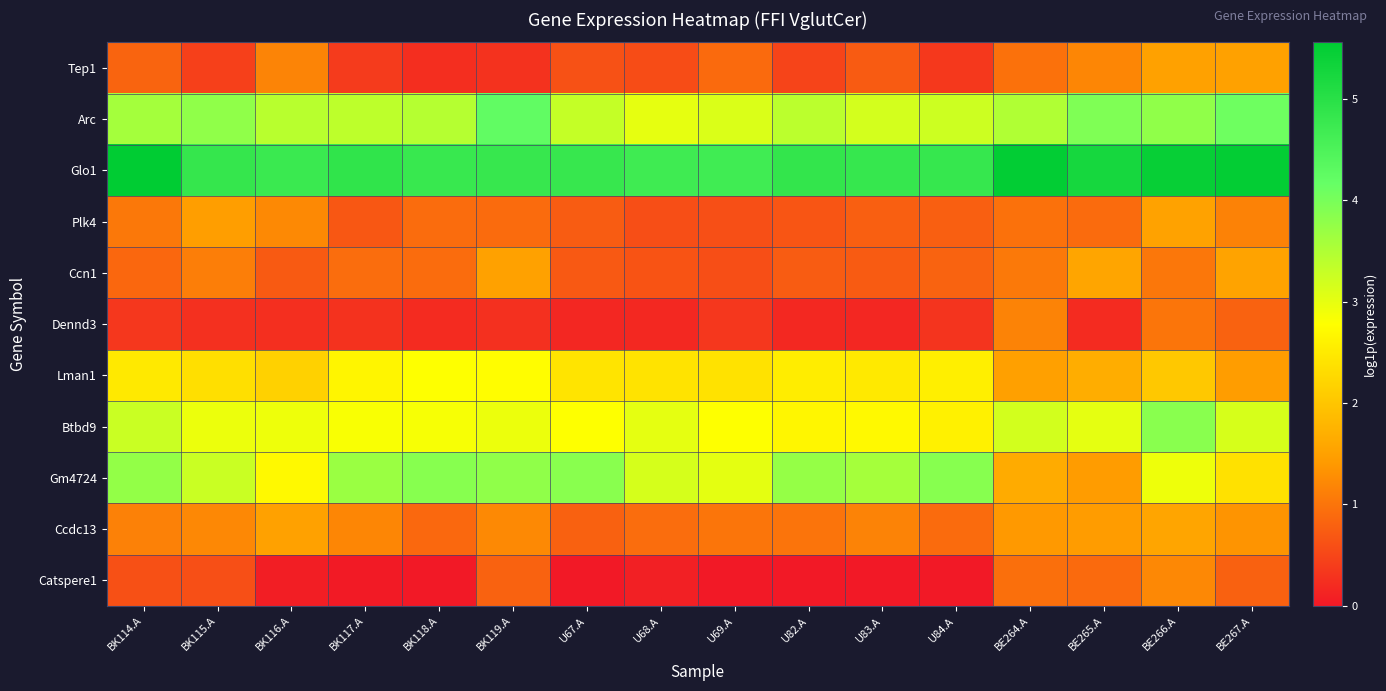

Reading right to left, what are all the values shown in this chart?

Tep1: BE267.A=1.5	BE266.A=1.5	BE265.A=1.2	BE264.A=1.0	U84.A=0.3	U83.A=0.7	U82.A=0.5	U69.A=0.9	U68.A=0.6	U67.A=0.6	BK119.A=0.3	BK118.A=0.2	BK117.A=0.4	BK116.A=1.2	BK115.A=0.4	BK114.A=0.8
Arc: BE267.A=4.1	BE266.A=3.8	BE265.A=3.9	BE264.A=3.5	U84.A=3.2	U83.A=3.2	U82.A=3.4	U69.A=3.1	U68.A=3.0	U67.A=3.3	BK119.A=4.2	BK118.A=3.4	BK117.A=3.4	BK116.A=3.4	BK115.A=3.8	BK114.A=3.6
Glo1: BE267.A=5.5	BE266.A=5.5	BE265.A=5.2	BE264.A=5.5	U84.A=4.8	U83.A=4.8	U82.A=4.9	U69.A=4.7	U68.A=4.7	U67.A=4.8	BK119.A=4.8	BK118.A=4.8	BK117.A=4.9	BK116.A=4.8	BK115.A=4.8	BK114.A=5.6
Plk4: BE267.A=1.1	BE266.A=1.5	BE265.A=0.9	BE264.A=1.0	U84.A=0.8	U83.A=0.8	U82.A=0.7	U69.A=0.6	U68.A=0.6	U67.A=0.7	BK119.A=0.9	BK118.A=0.9	BK117.A=0.7	BK116.A=1.2	BK115.A=1.5	BK114.A=1.0
Ccn1: BE267.A=1.5	BE266.A=1.0	BE265.A=1.6	BE264.A=1.1	U84.A=0.8	U83.A=0.7	U82.A=0.7	U69.A=0.6	U68.A=0.6	U67.A=0.7	BK119.A=1.5	BK118.A=0.9	BK117.A=0.9	BK116.A=0.7	BK115.A=1.1	BK114.A=0.9
Dennd3: BE267.A=0.8	BE266.A=1.0	BE265.A=0.2	BE264.A=1.2	U84.A=0.3	U83.A=0.2	U82.A=0.2	U69.A=0.3	U68.A=0.2	U67.A=0.2	BK119.A=0.3	BK118.A=0.2	BK117.A=0.3	BK116.A=0.2	BK115.A=0.3	BK114.A=0.3
Lman1: BE267.A=1.5	BE266.A=2.0	BE265.A=1.7	BE264.A=1.5	U84.A=2.6	U83.A=2.5	U82.A=2.5	U69.A=2.4	U68.A=2.4	U67.A=2.4	BK119.A=2.8	BK118.A=2.8	BK117.A=2.6	BK116.A=2.2	BK115.A=2.3	BK114.A=2.5
Btbd9: BE267.A=3.1	BE266.A=3.8	BE265.A=3.0	BE264.A=3.2	U84.A=2.6	U83.A=2.7	U82.A=2.7	U69.A=2.8	U68.A=3.0	U67.A=2.8	BK119.A=3.0	BK118.A=2.9	BK117.A=2.8	BK116.A=2.9	BK115.A=3.0	BK114.A=3.3
Gm4724: BE267.A=2.4	BE266.A=2.9	BE265.A=1.4	BE264.A=1.6	U84.A=3.9	U83.A=3.6	U82.A=3.7	U69.A=3.0	U68.A=3.2	U67.A=3.8	BK119.A=3.8	BK118.A=3.9	BK117.A=3.7	BK116.A=2.7	BK115.A=3.3	BK114.A=3.8
Ccdc13: BE267.A=1.3	BE266.A=1.6	BE265.A=1.4	BE264.A=1.4	U84.A=0.9	U83.A=1.2	U82.A=1.0	U69.A=1.0	U68.A=0.9	U67.A=0.8	BK119.A=1.2	BK118.A=0.9	BK117.A=1.2	BK116.A=1.5	BK115.A=1.2	BK114.A=1.1
Catspere1: BE267.A=0.8	BE266.A=1.2	BE265.A=0.9	BE264.A=0.9	U84.A=0.0	U83.A=0.0	U82.A=0.0	U69.A=0.0	U68.A=0.1	U67.A=0.0	BK119.A=0.8	BK118.A=0.0	BK117.A=0.0	BK116.A=0.1	BK115.A=0.6	BK114.A=0.6